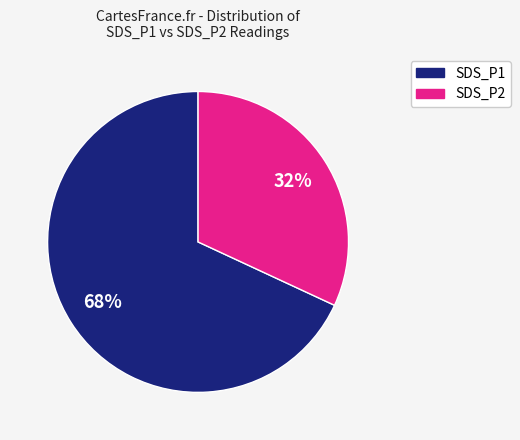

Is there a majority slice in this chart?

Yes